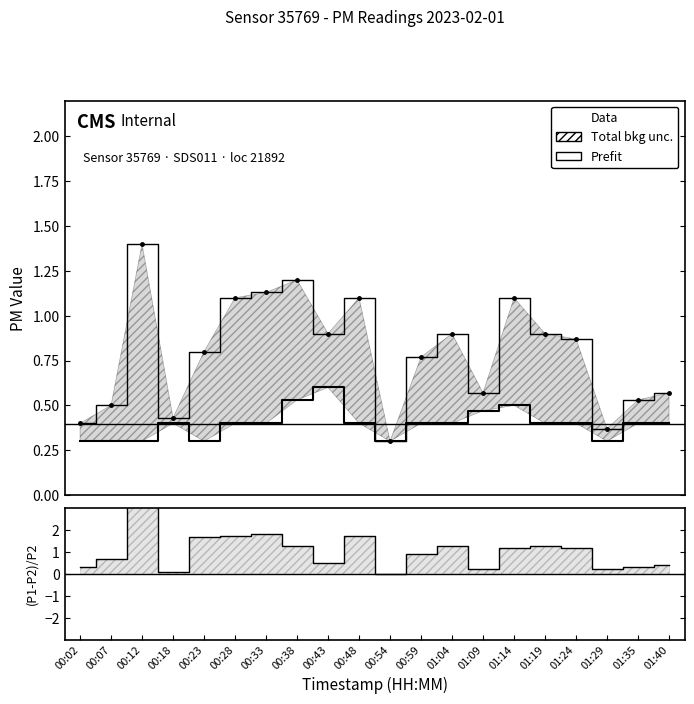

Is it true that (P1-P2)/P2 equals 1.2 at 01:24?

True